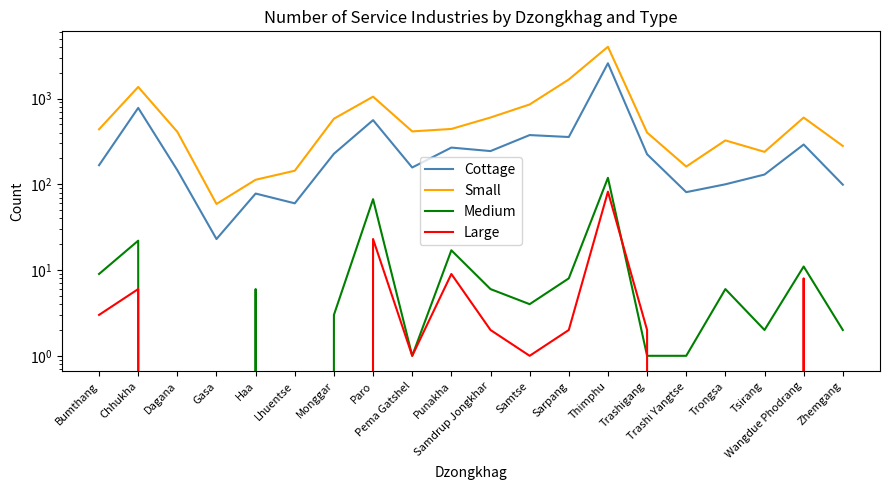

What is the difference between the Cottage values at Pema Gatshel and Zhemgang?

58